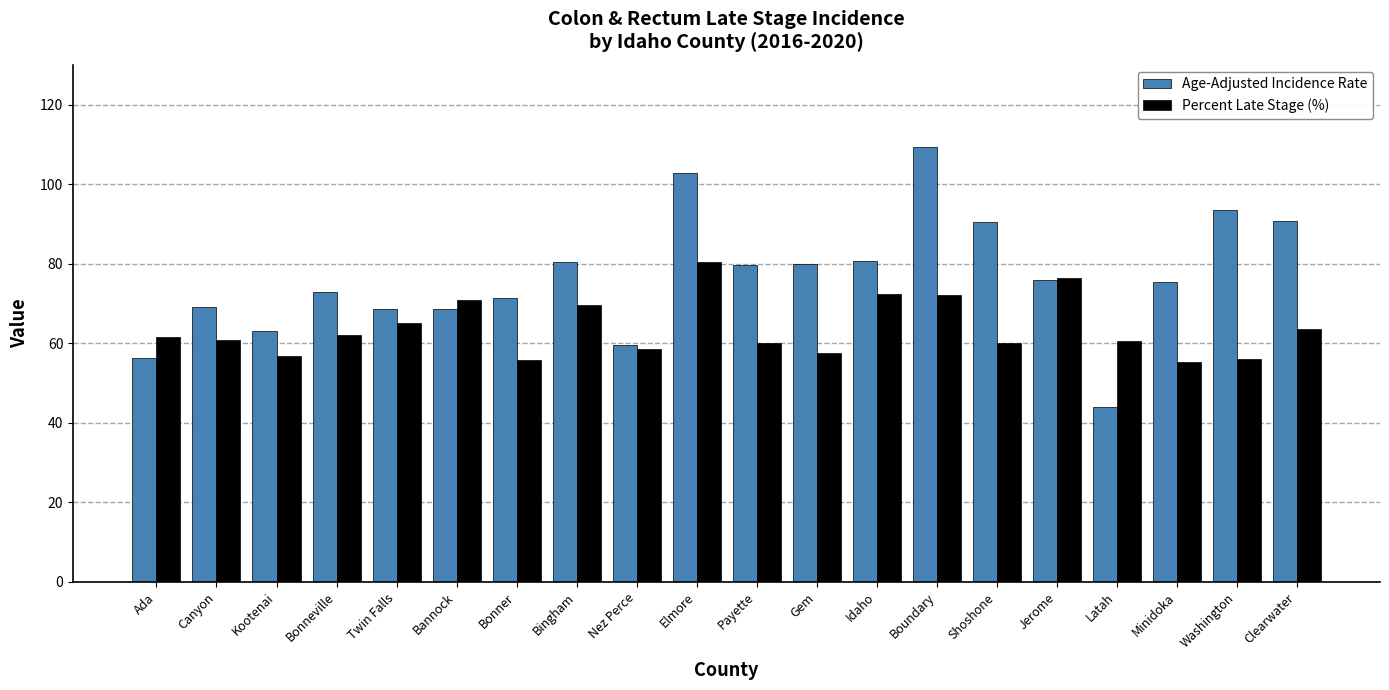

The value of Percent Late Stage (%) at Latah is 60.5. True or false?

True